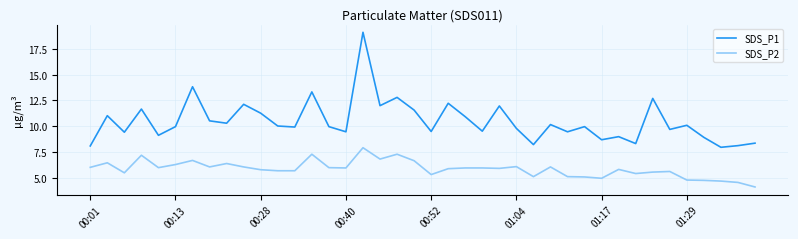

List the series in order of their overall mean, lowest first.

SDS_P2, SDS_P1